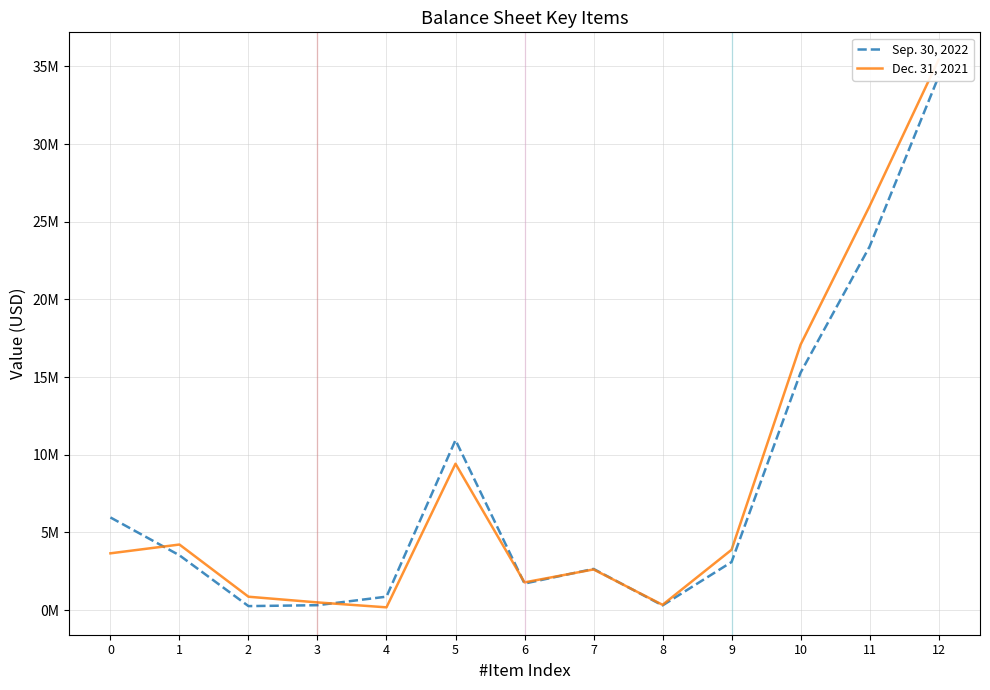

Reading left to right, extract all data points from this chart.

Sep. 30, 2022: 0=5967984	1=3531244	2=260613	3=319025	4=868597	5=10947463	6=1712950	7=2654676	8=304691	9=3098379	10=15286010	11=23404570	12=34352033
Dec. 31, 2021: 0=3658846	1=4223990	2=865019	3=497773	4=181000	5=9426628	6=1787824	7=2620993	8=342962	9=3886588	10=17088501	11=26009752	12=35436380